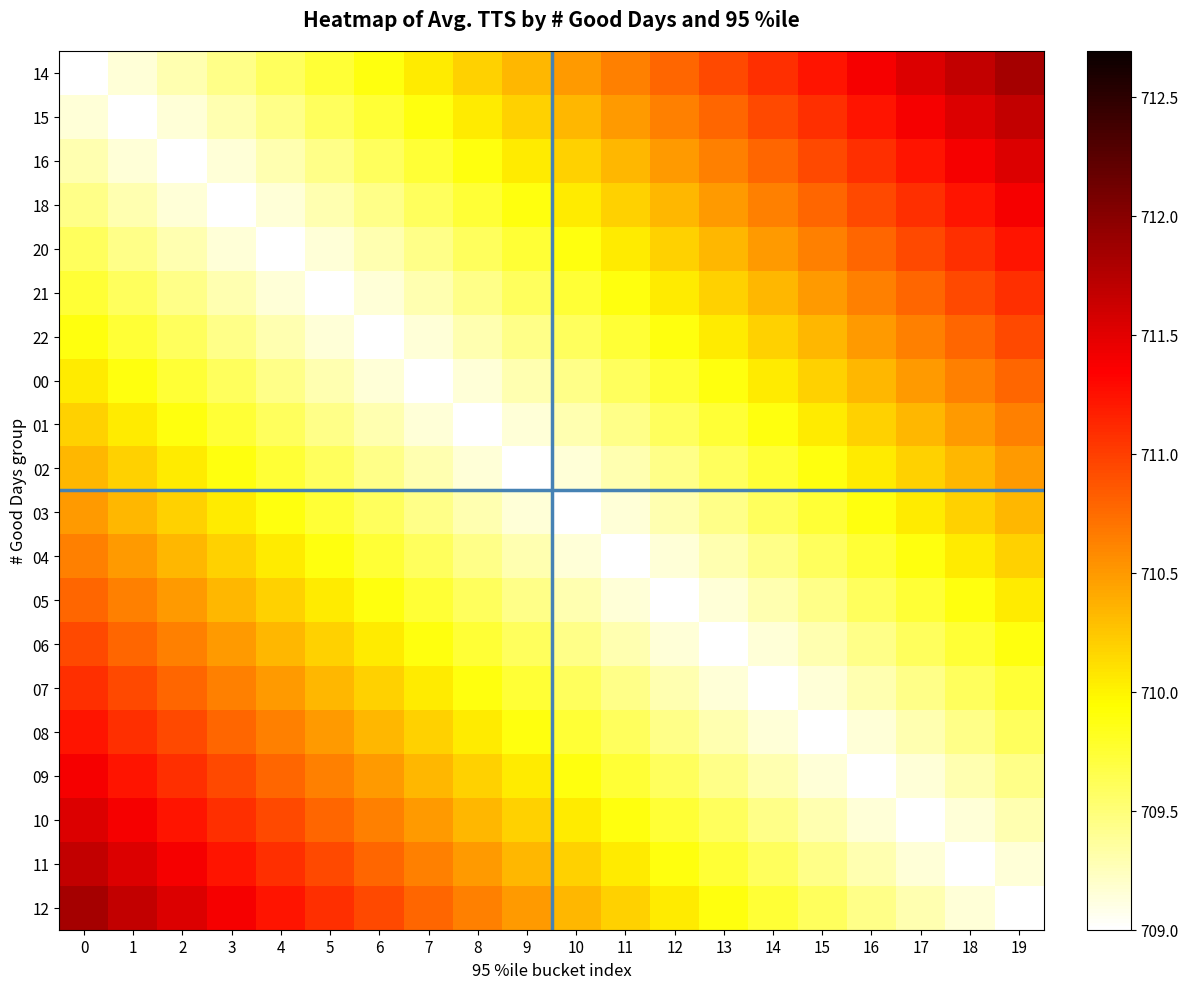

What is the maximum value shown in the chart?

711.8